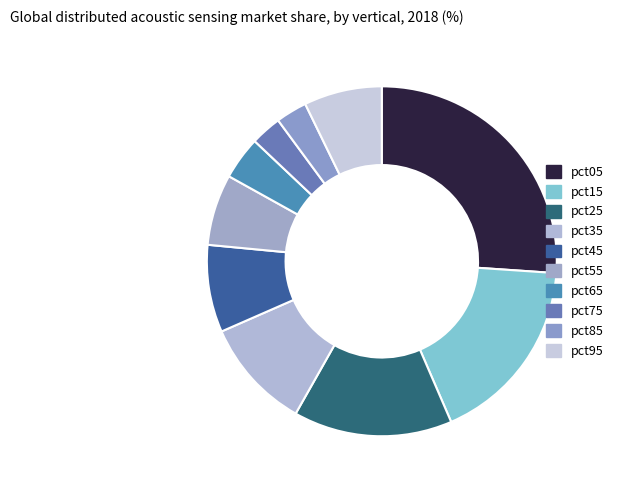

How many segments does this pie chart have?

10